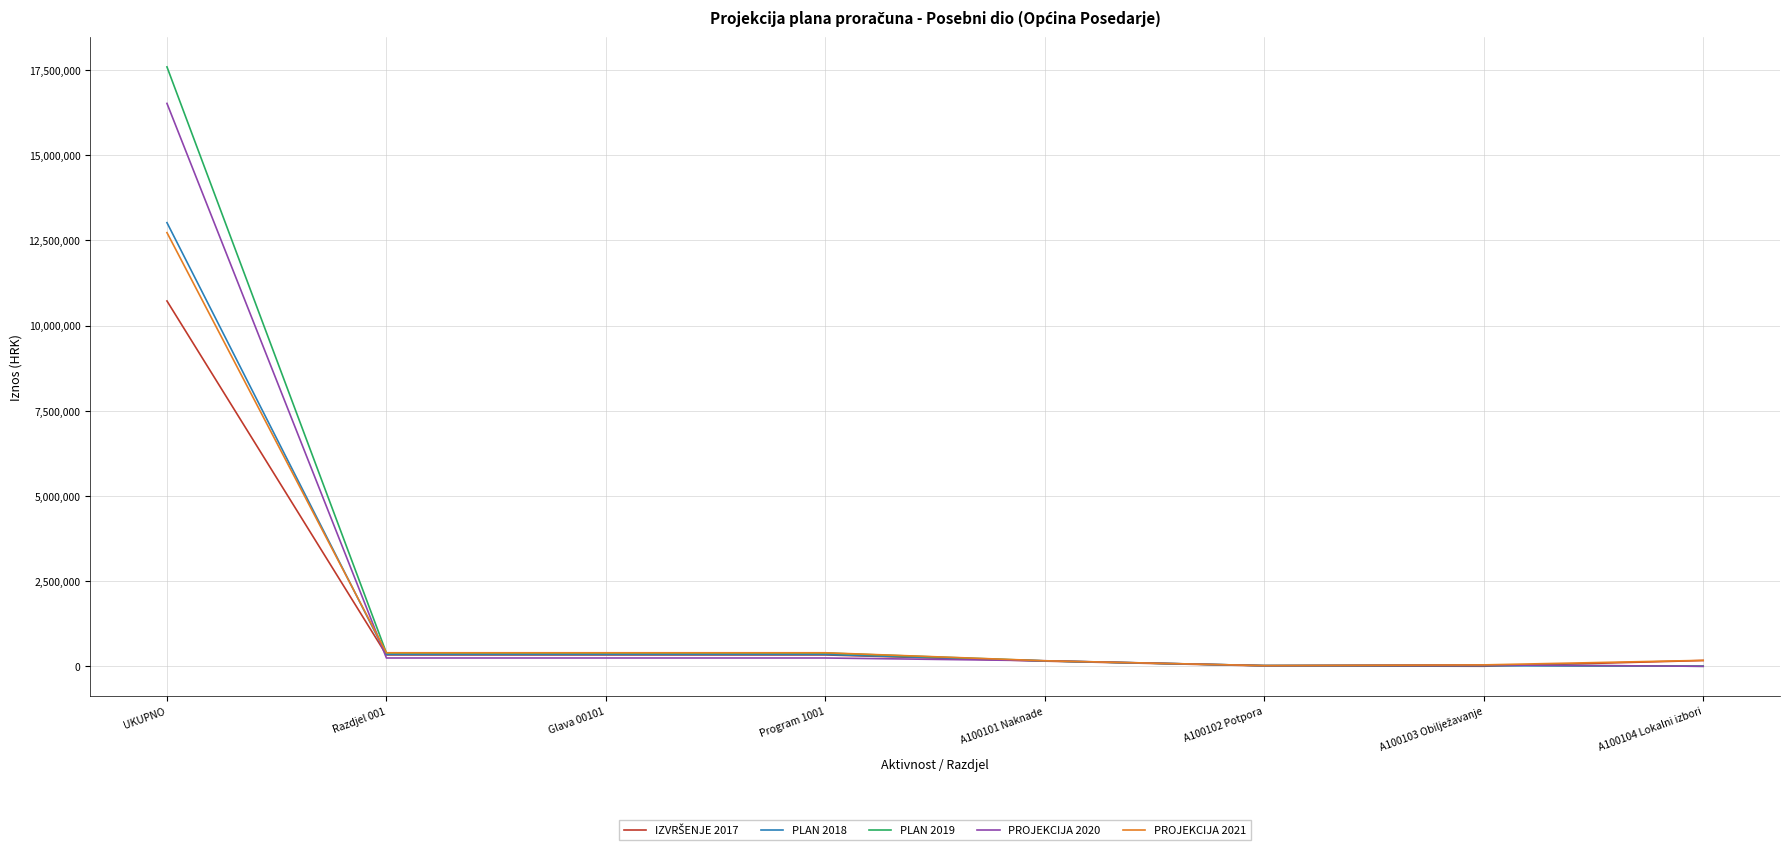

How many categories are shown in the chart?

8